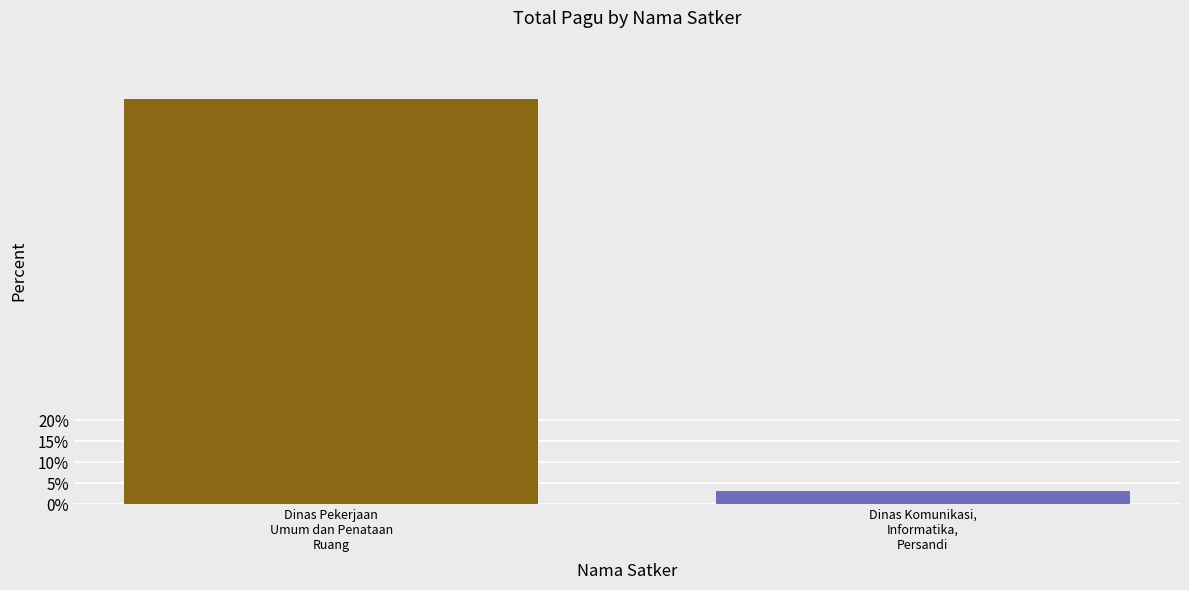

At which category does the chart reach its peak across all series?

Dinas Pekerjaan
Umum dan Penataan
Ruang